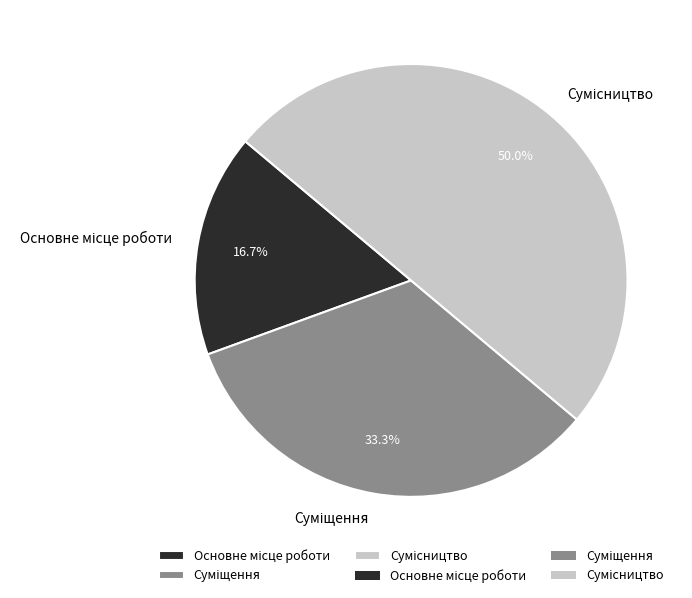

How much of the chart is everything except Сумісництво?

50.0%